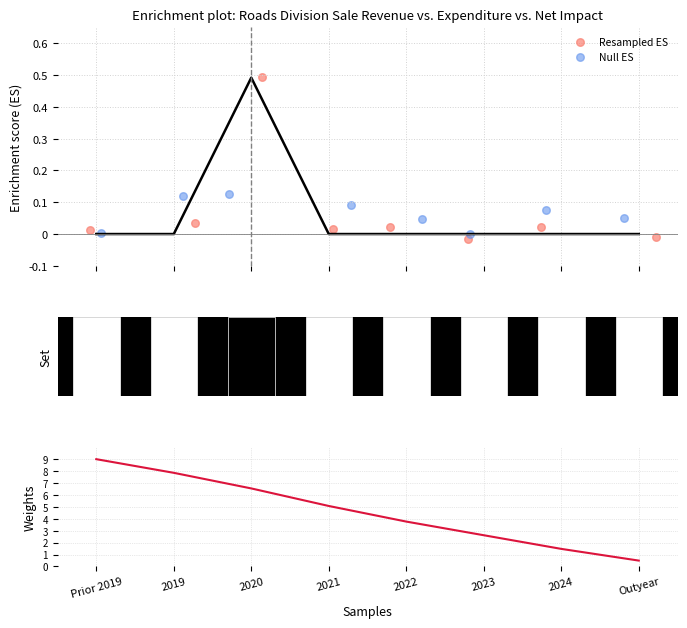

Which series reaches the minimum Y coordinate?

Resampled ES